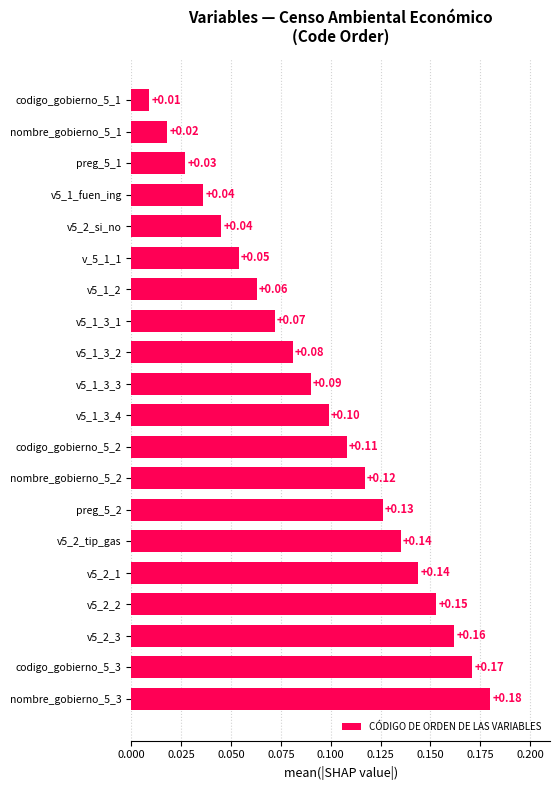

Which has a higher value, nombre_gobierno_5_2 or v5_1_3_4?

nombre_gobierno_5_2